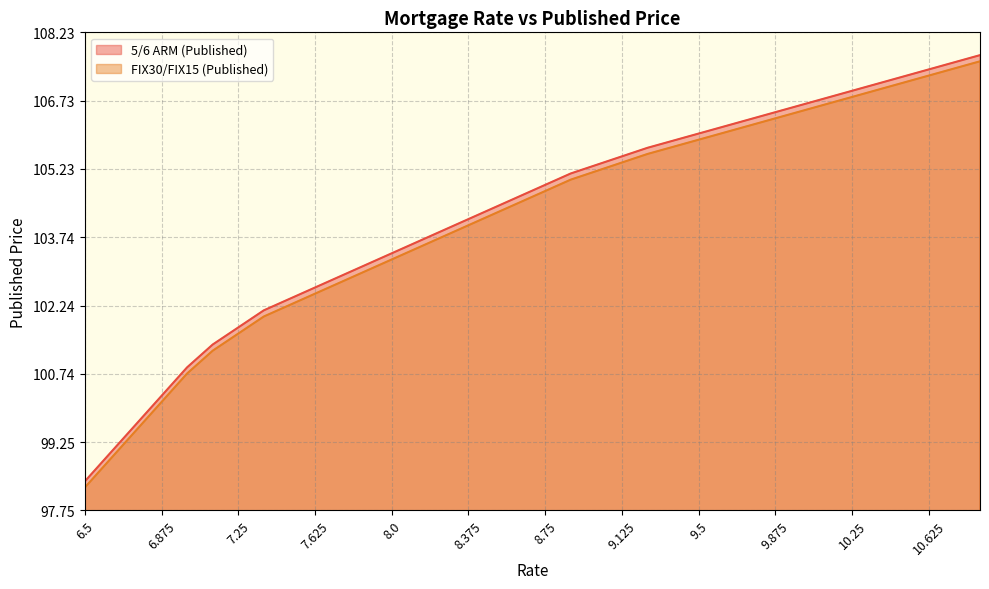

True or false: 5/6 ARM (Published) and FIX30/FIX15 (Published) intersect in this chart.

False